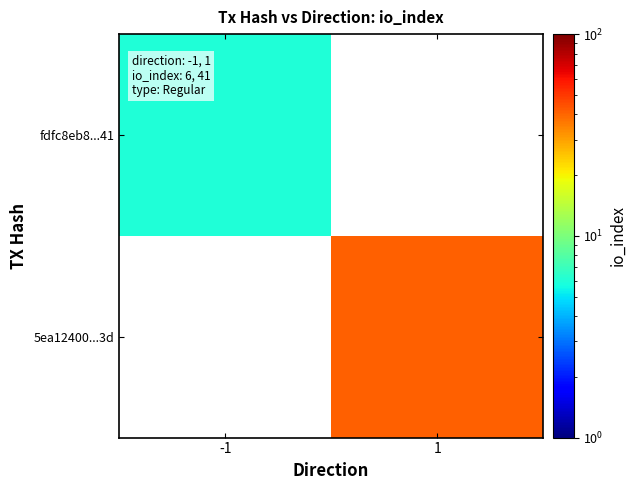

List the labels in order of fdfc8eb8...41 value, largest first.

-1, 1